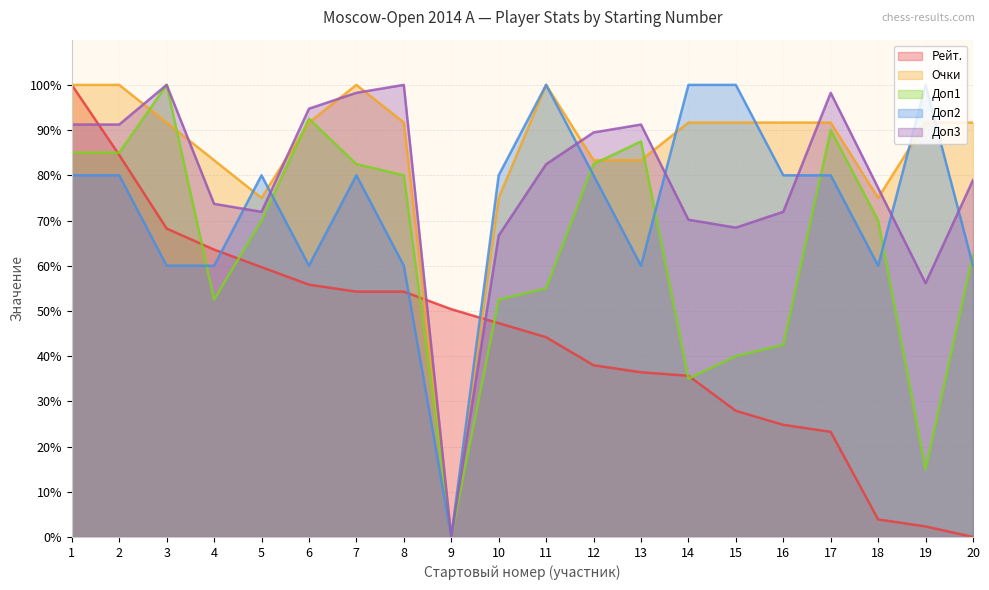

After their last crossing, which series has the higher values: Доп3 or Очки?

Очки